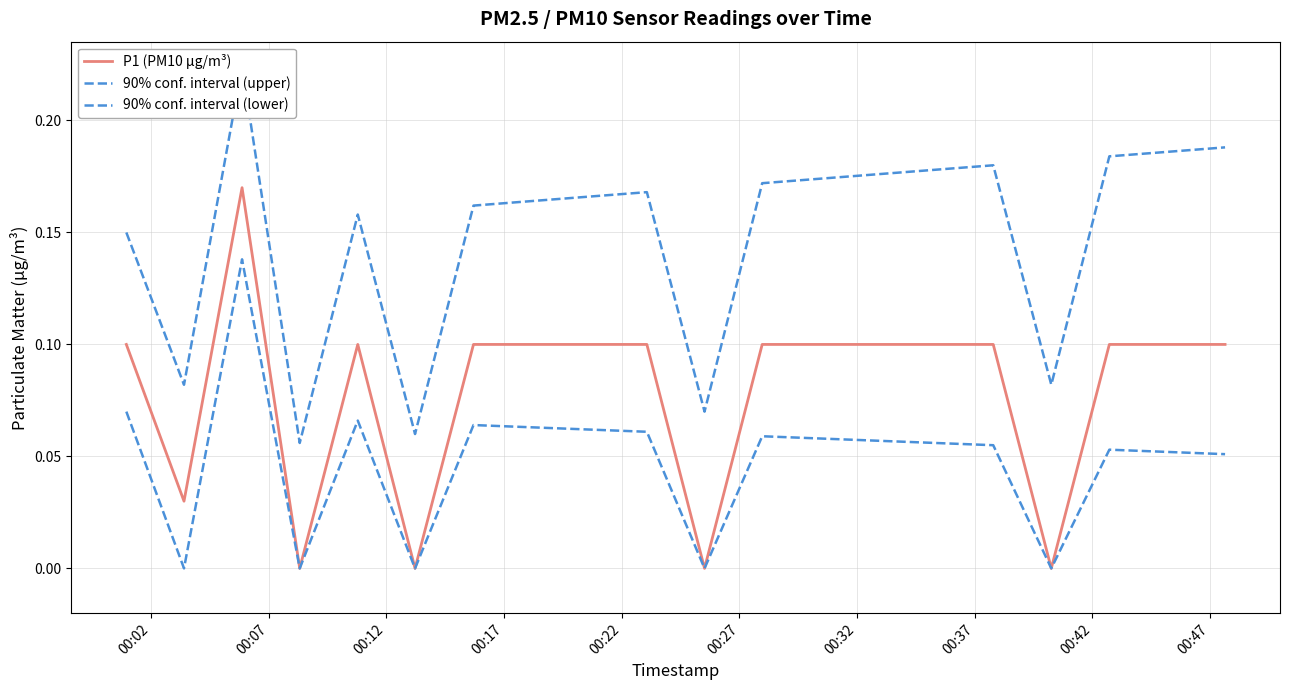

What is the value of the 90% conf. interval (lower) point at the 18th from the left?

0.1